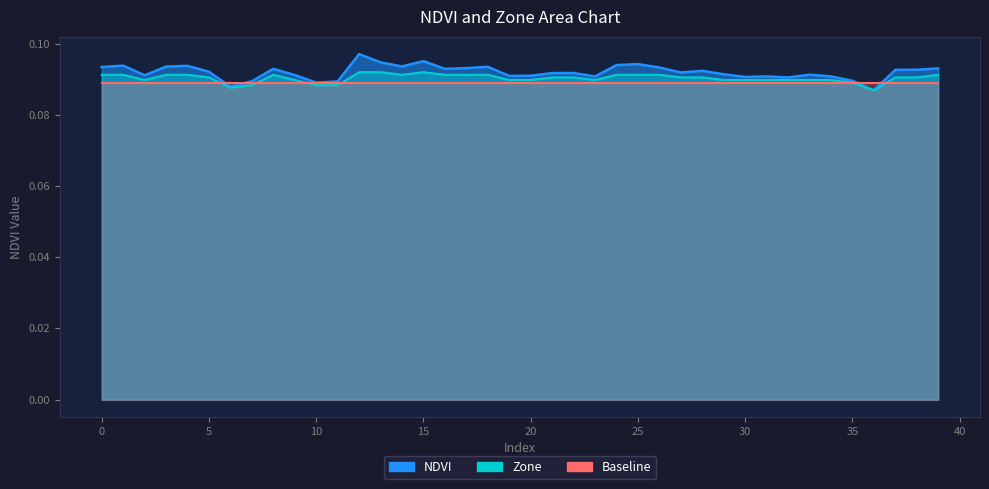

What value does the NDVI series have at 14?

0.1